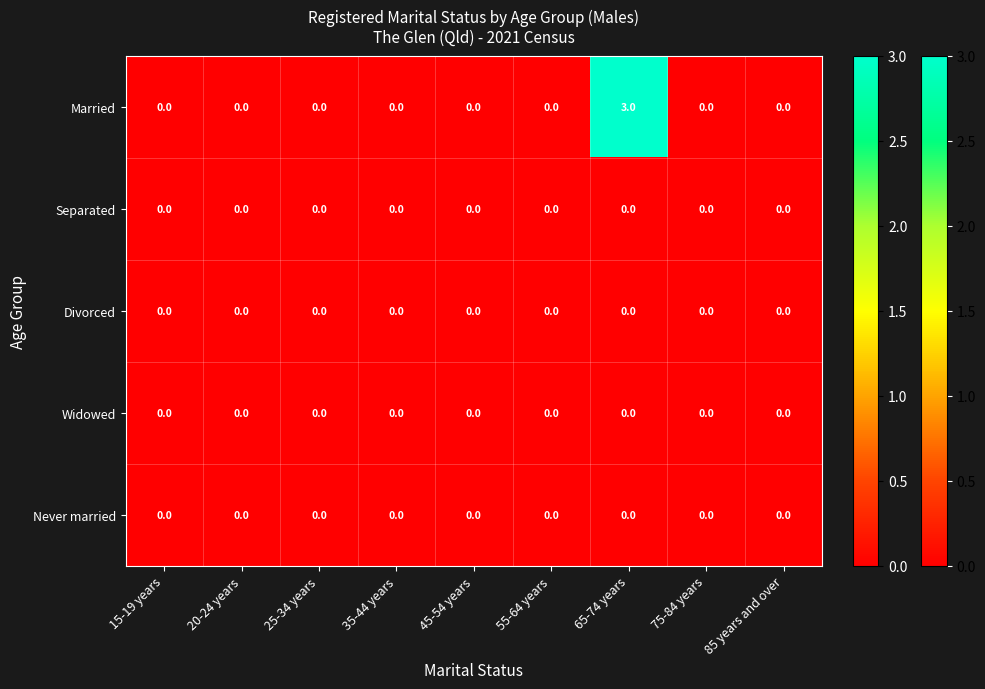

Which series has the largest range (max minus min)?

Married